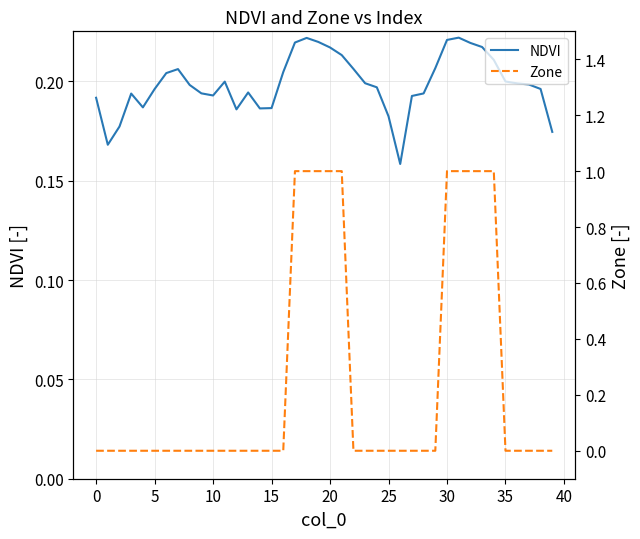

Is this an area chart (filled region under the line)?

No